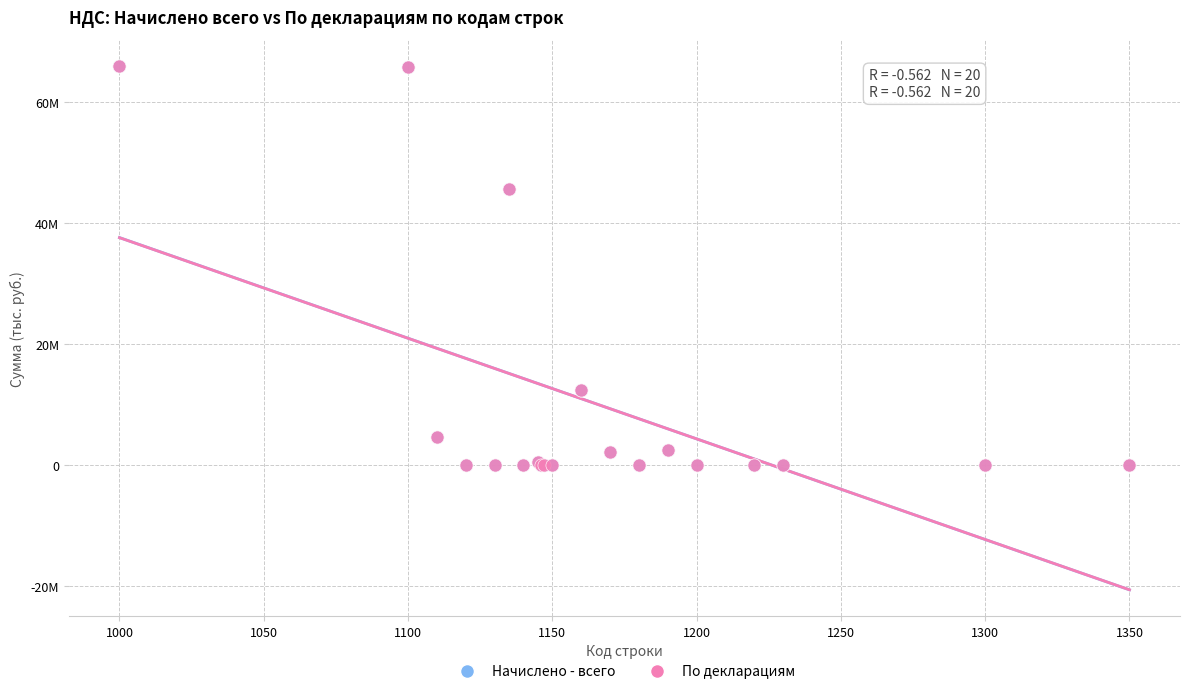

Which series has the widest spread of Y values?

Начислено - всего